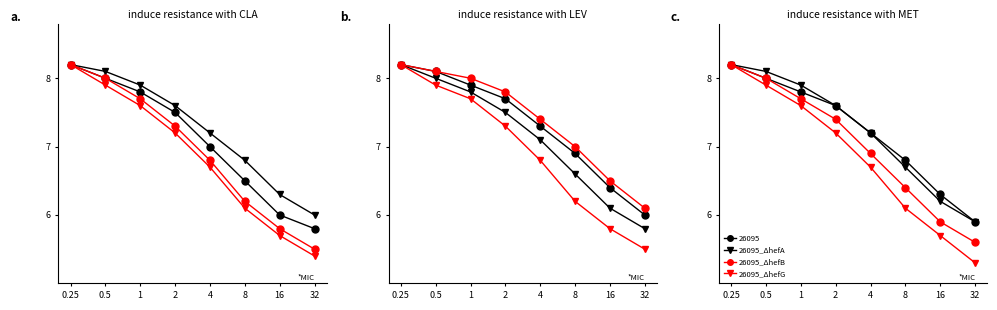

Which series has the widest spread of values?

26095_AhefG